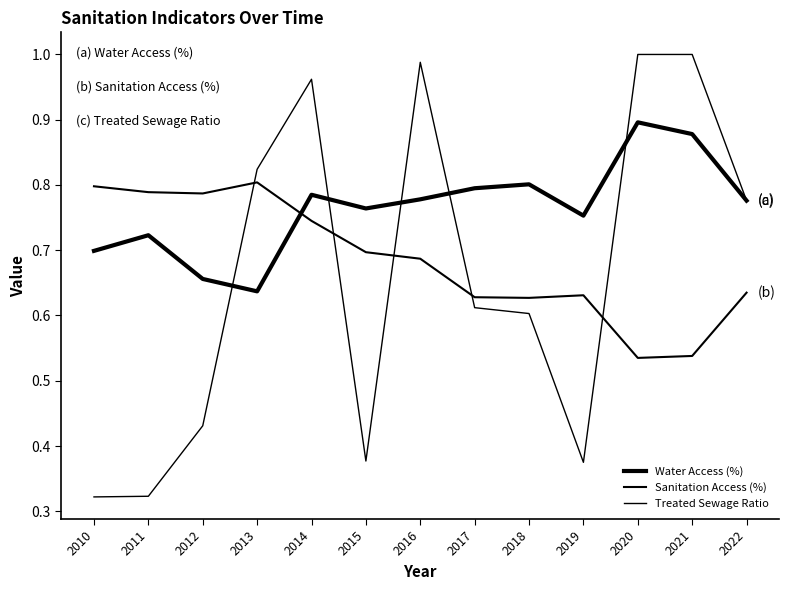

Rank the series by their average value, from highest to lowest.

Water Access (%), Sanitation Access (%), Treated Sewage Ratio